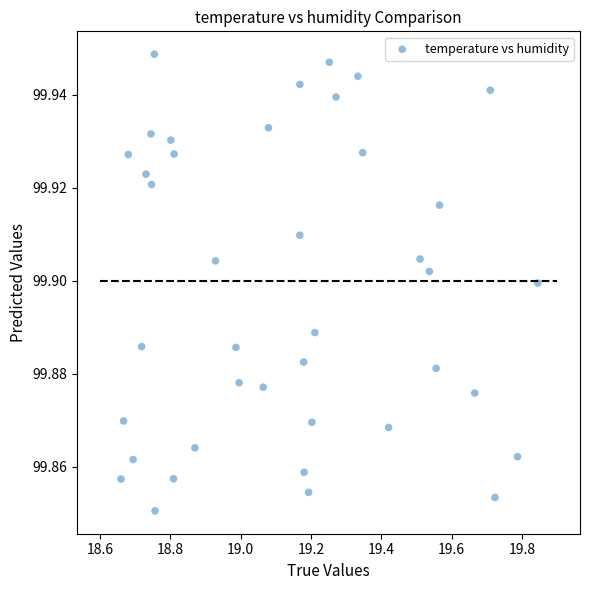

What is the range of X values (max minus min)?

1.2